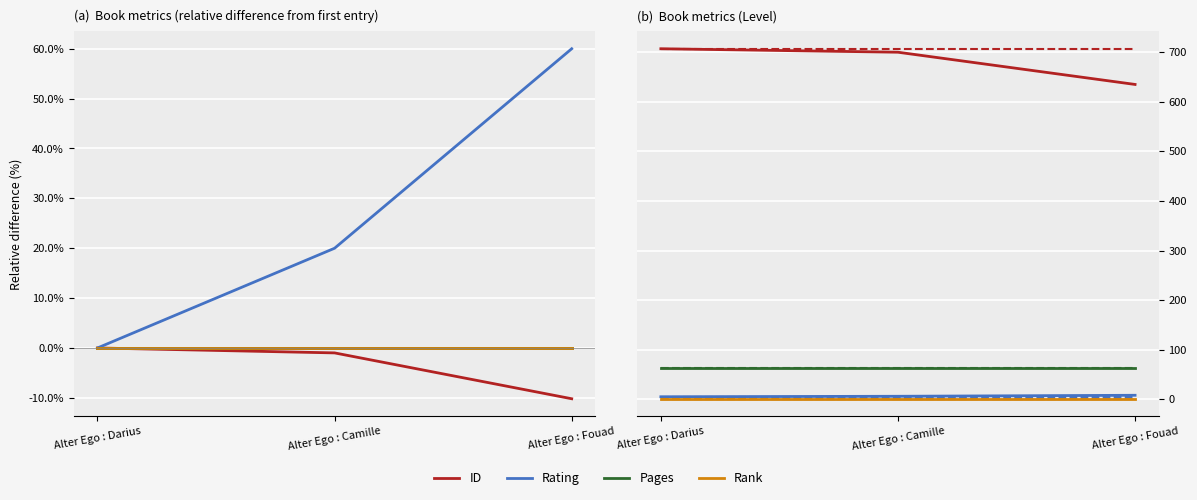

Does the chart display data point markers on the line(s)?

No